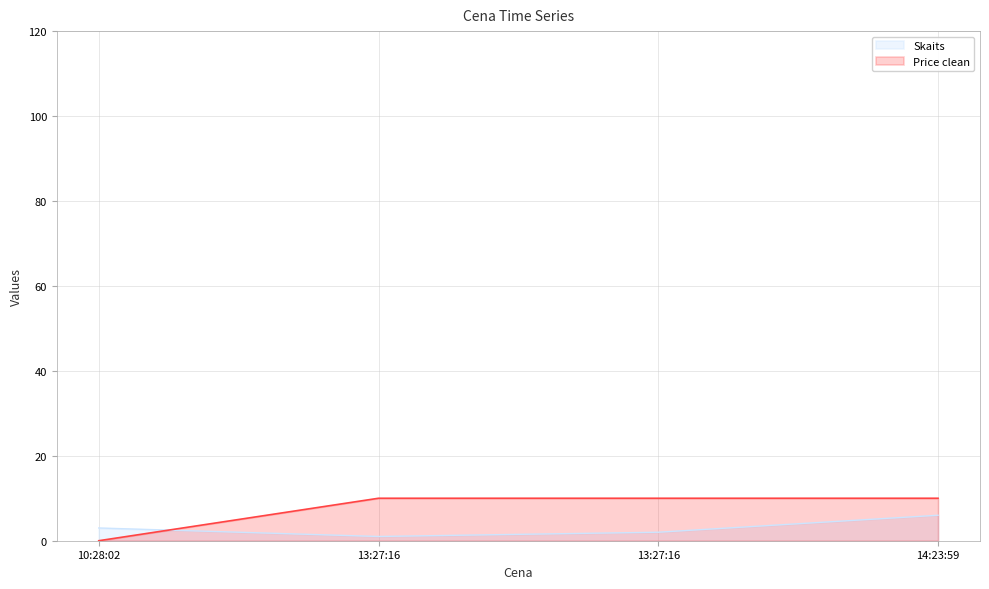

Rank the categories by Price clean value from highest to lowest.

13:27:16, 13:27:16, 14:23:59, 10:28:02